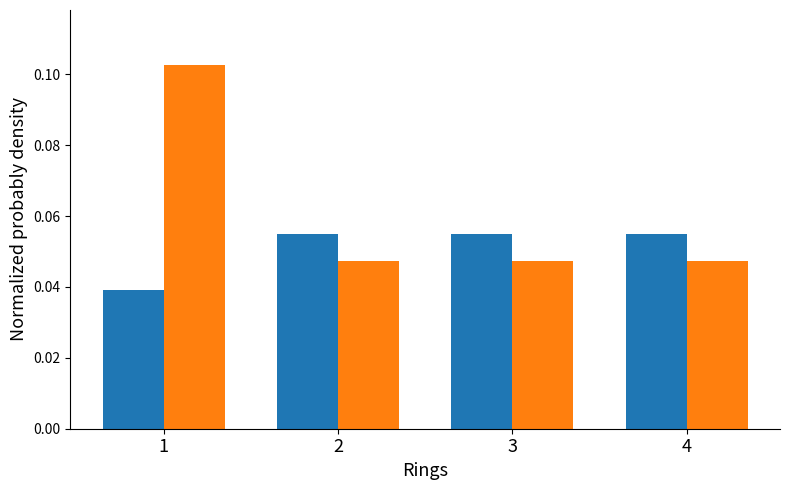

Reading right to left, what are all the values shown in this chart?

Account Code: 4=0.1	3=0.1	2=0.1	1=0.0
Fund Number: 4=0.0	3=0.0	2=0.0	1=0.1